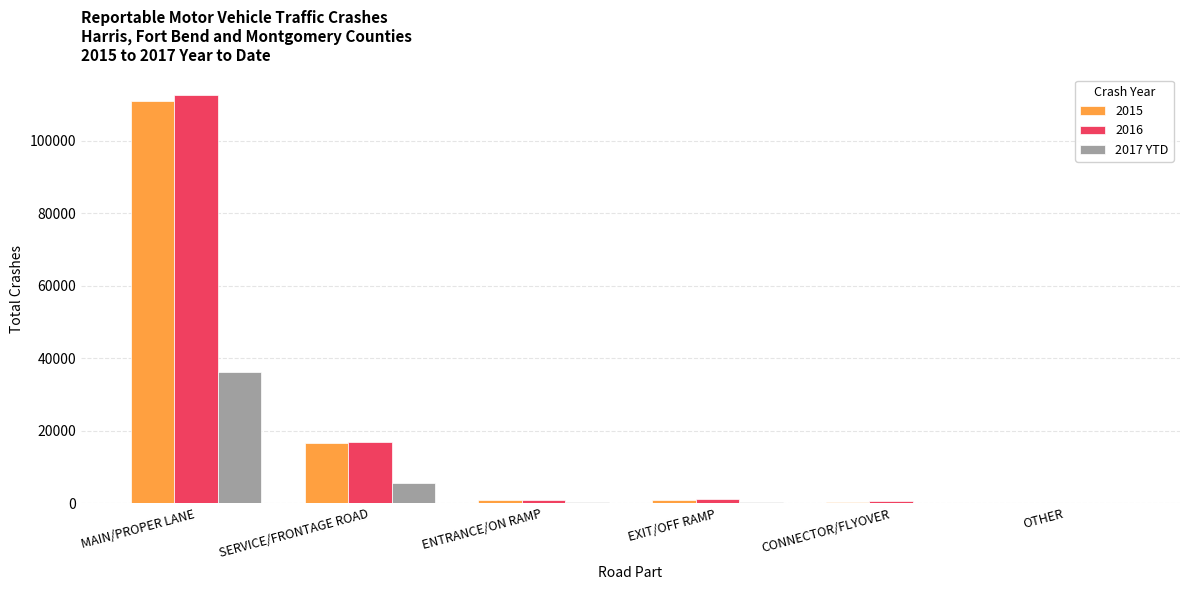

What is the maximum value shown in the chart?

112623